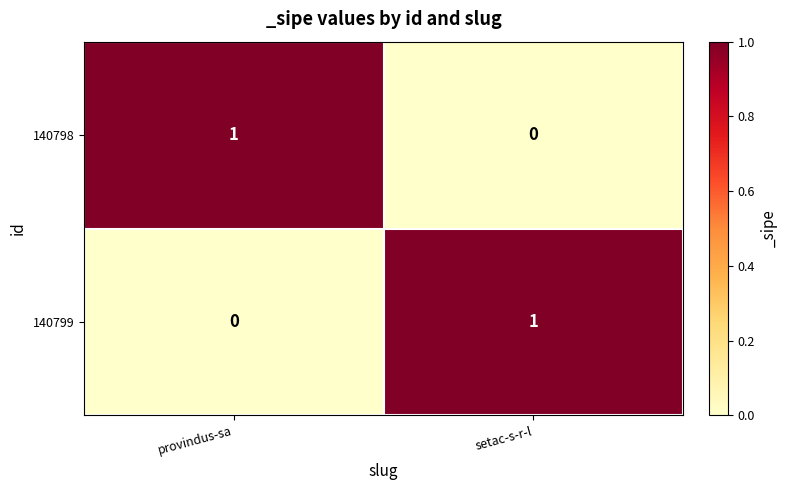

What is the spread (max minus min) of values at setac-s-r-l?

1